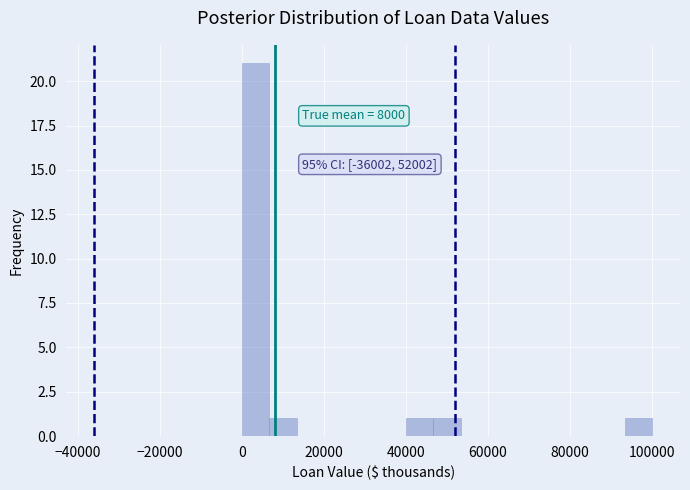

Around what value on the x-axis is the tallest bar? Give the approximate position of its centre, as read against the axis.

4000